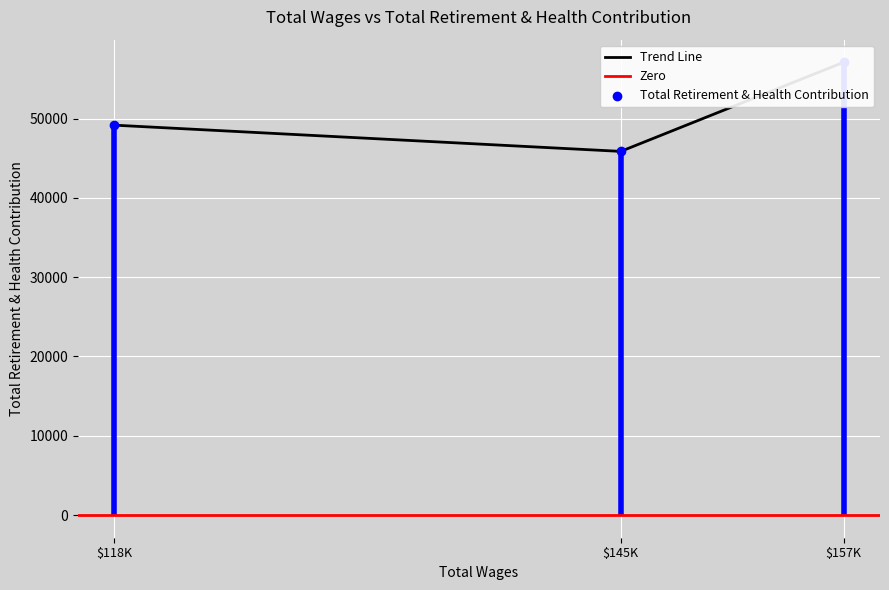

Which has a higher value, $118K or $157K?

$157K